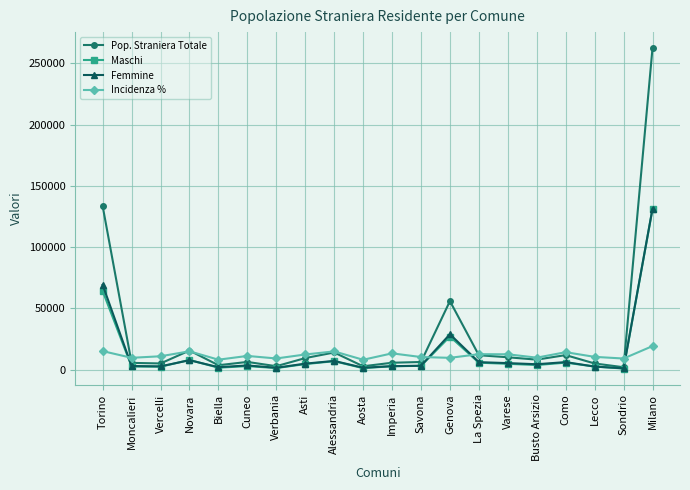

Which category has the highest value in the Incidenza % series?

Milano